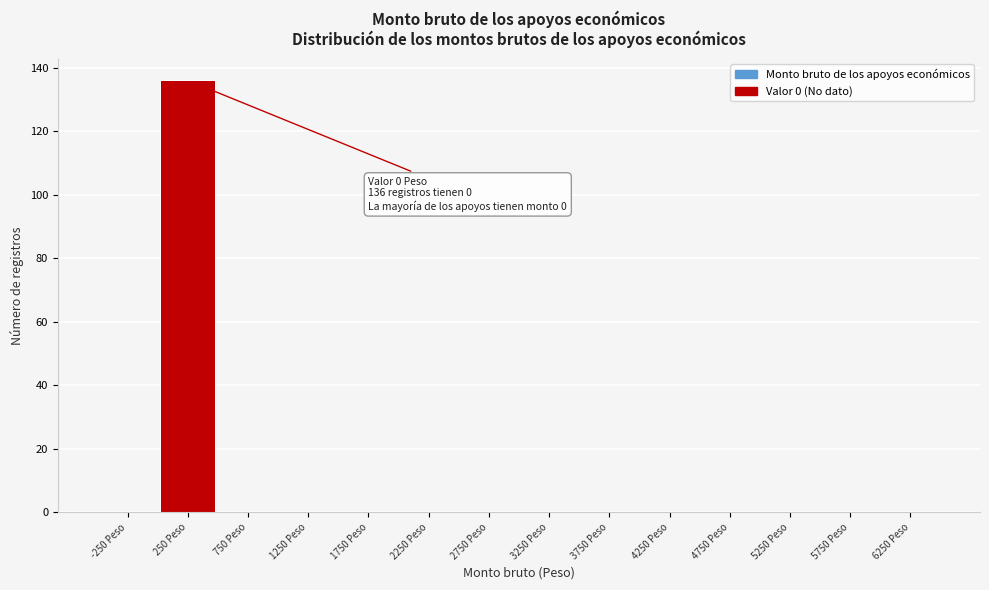

Over which range of the x-axis is the bar tallest?

0 to 500